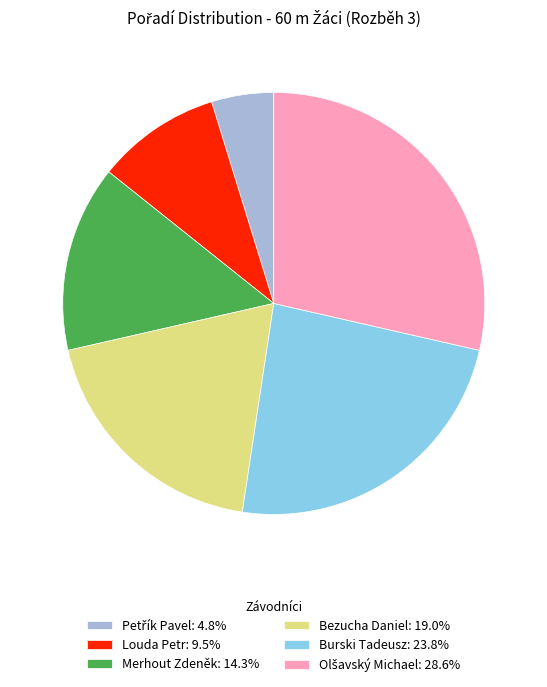

Is Burski Tadeusz: 23.8% the majority of the pie?

No